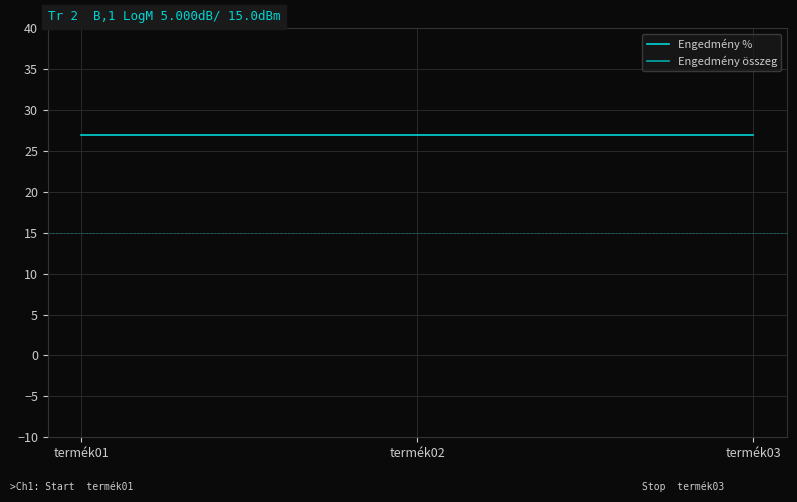

What are all the series names shown in the legend?

Engedmény %, Engedmény összeg